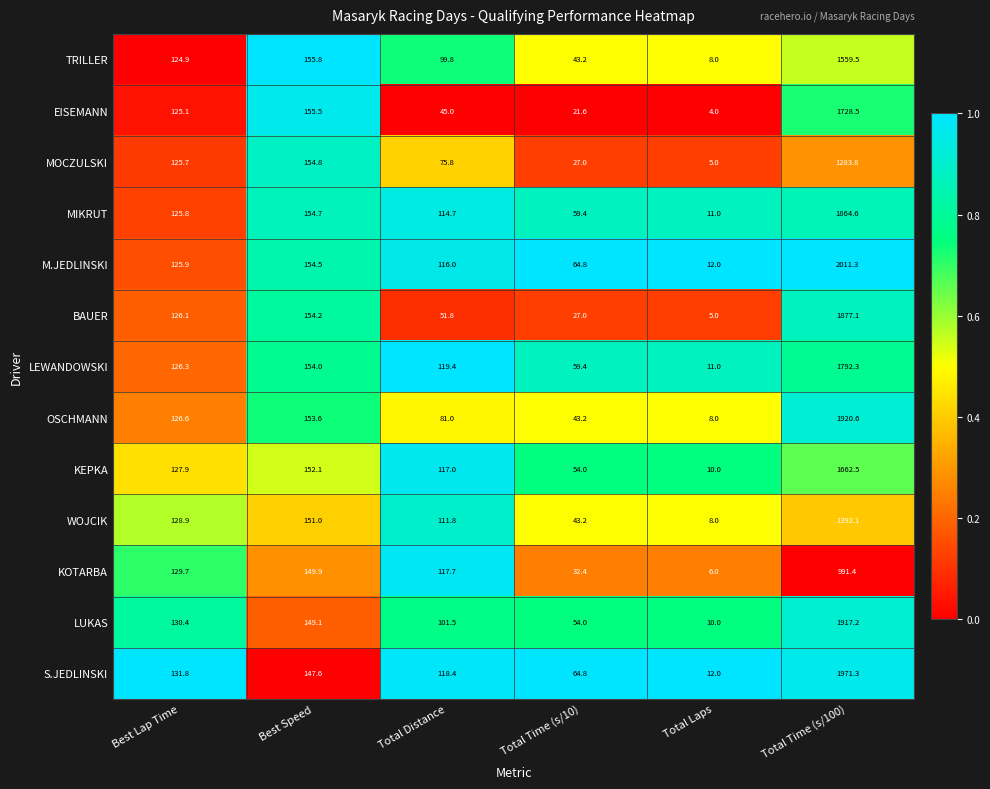

The value of M.JEDLINSKI at Total Time (s/100) is 3568.2. True or false?

False